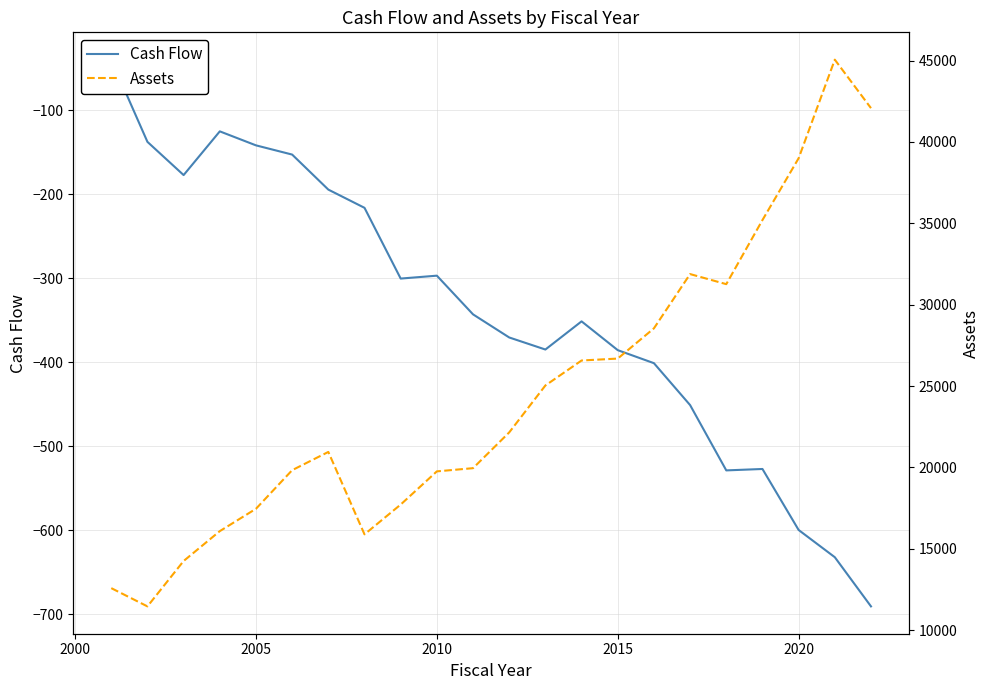

Does the chart display data point markers on the line(s)?

No